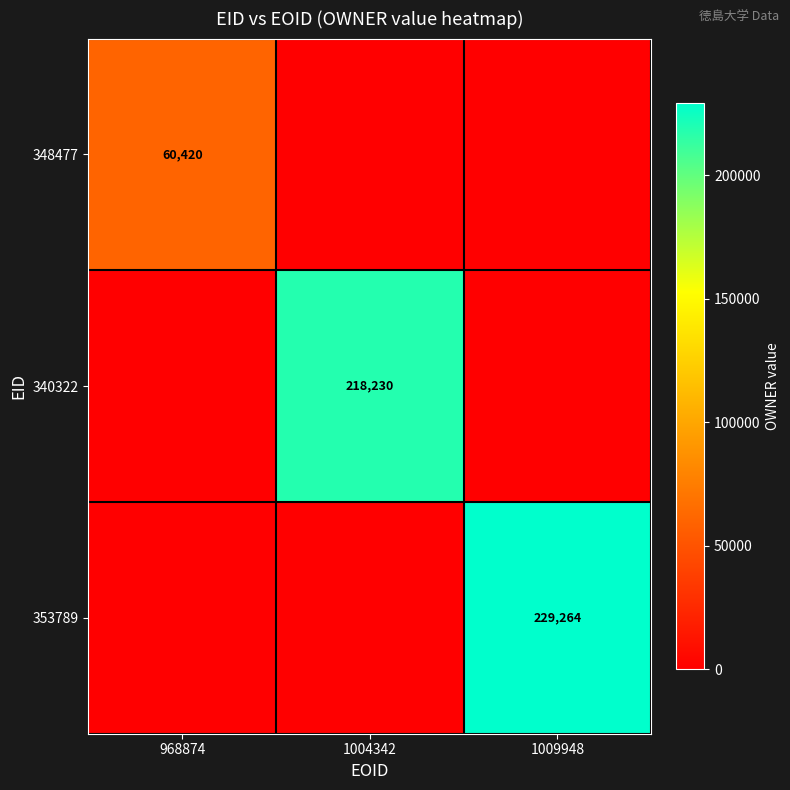

How many series are shown in this chart?

3